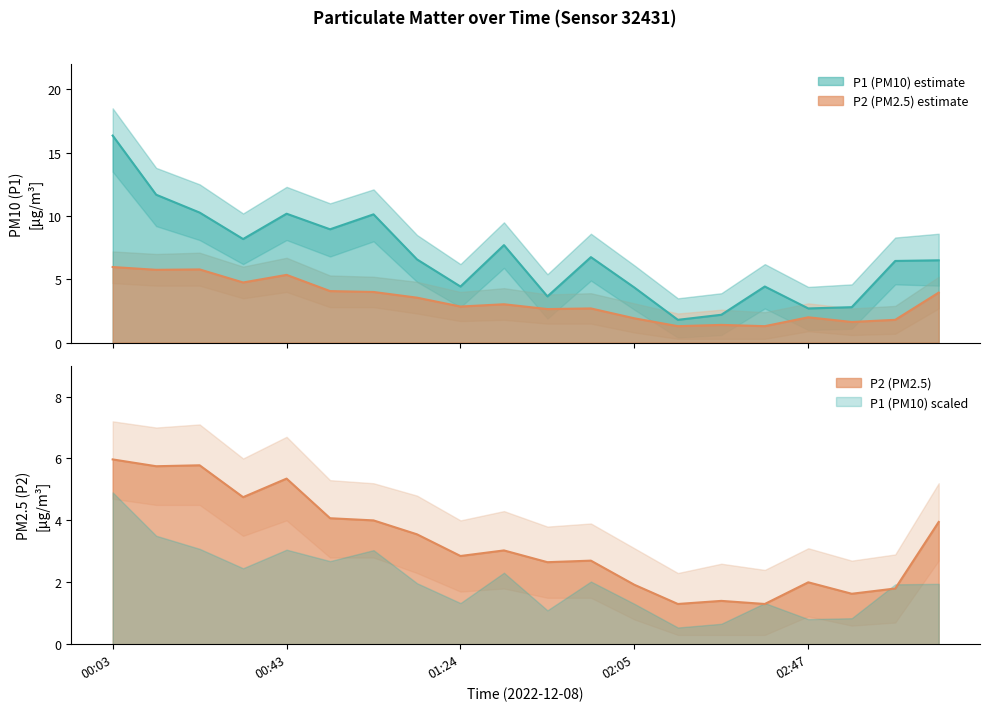

True or false: P1 has a value of 6.6 at 01:14.

True